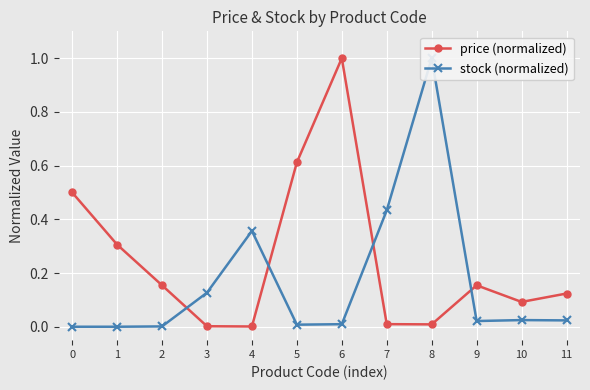

What is the sum of all stock (normalized) values?

2.0